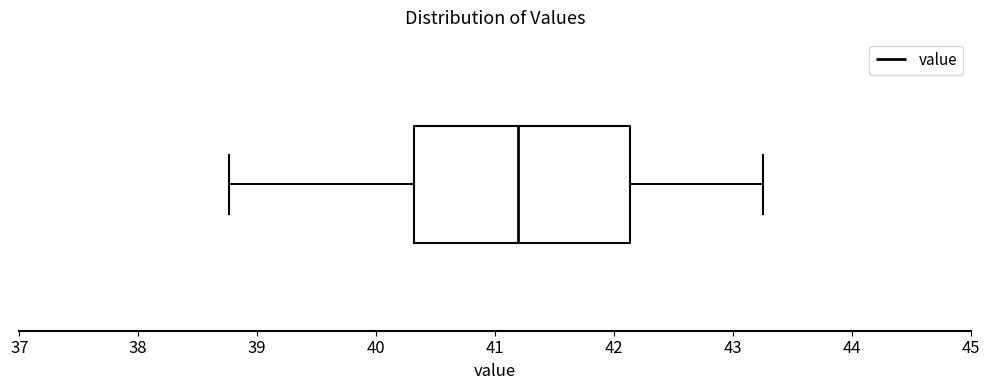

Transcribe this box plot: give where the median line is, the range the box spans, and where the two whiskers end, as read against the x-axis. The values are not printed on the chart, so give them approximately, as read against the axis.

median 41.2, box 40.3 to 42.1, whiskers 38.8 to 43.3